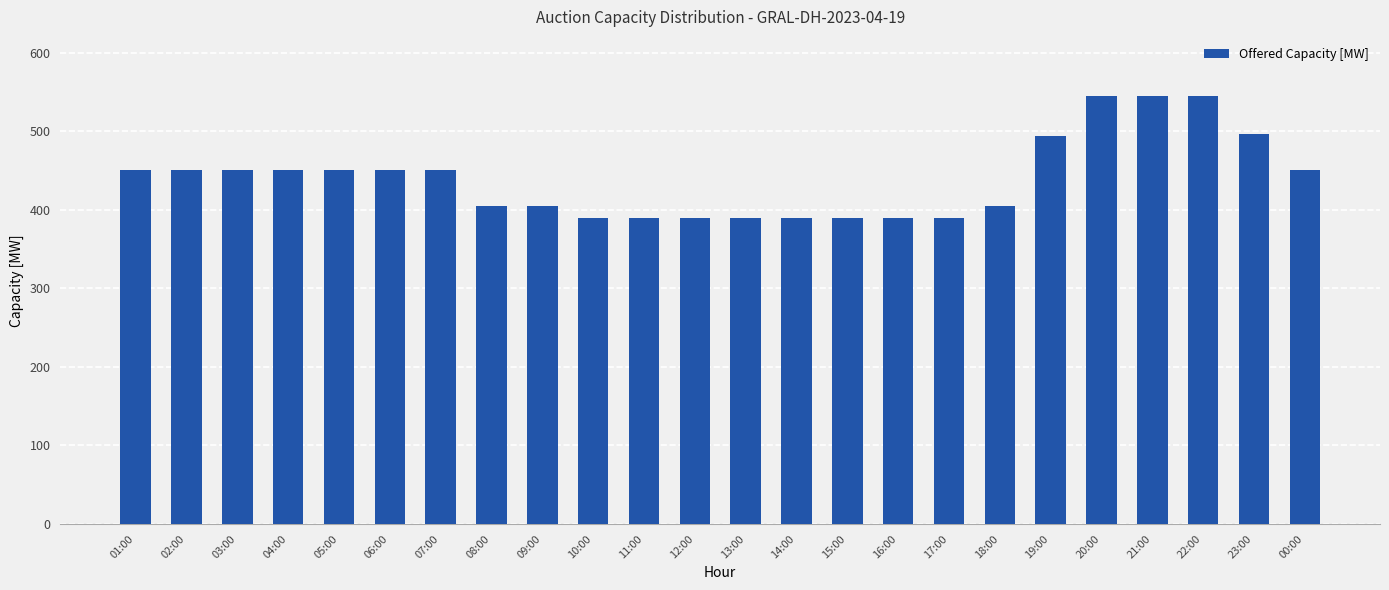

The chart shows a value of 450 at 03:00. True or false?

True